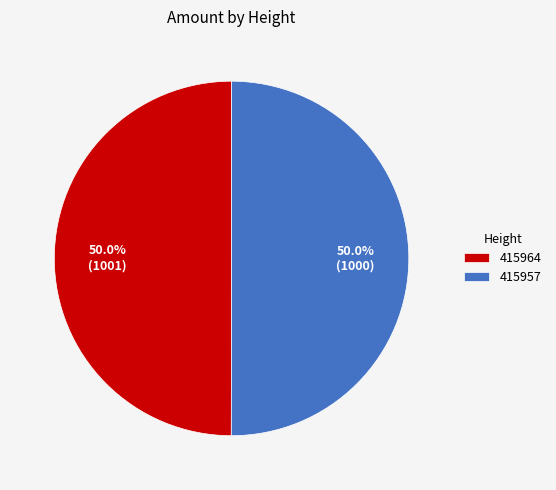

What is the total percentage of 415964 and 415957?

100.0%